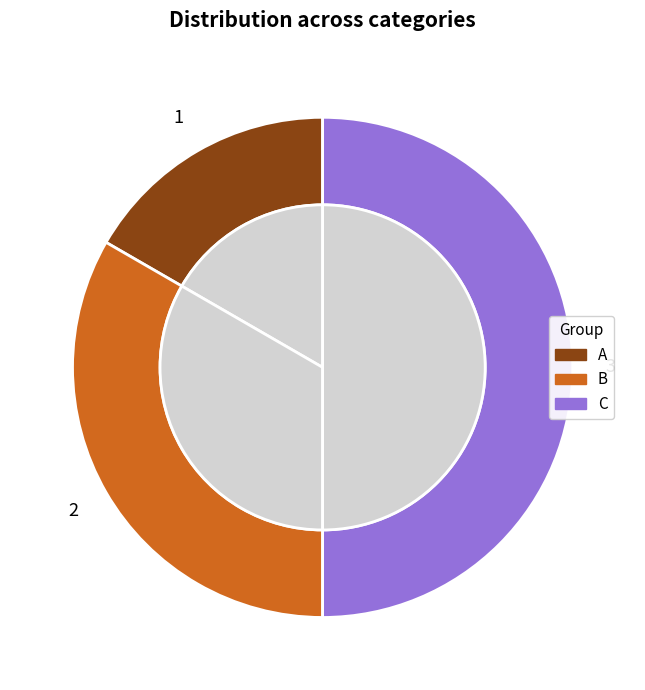

What is the change in value from A to B?

+1